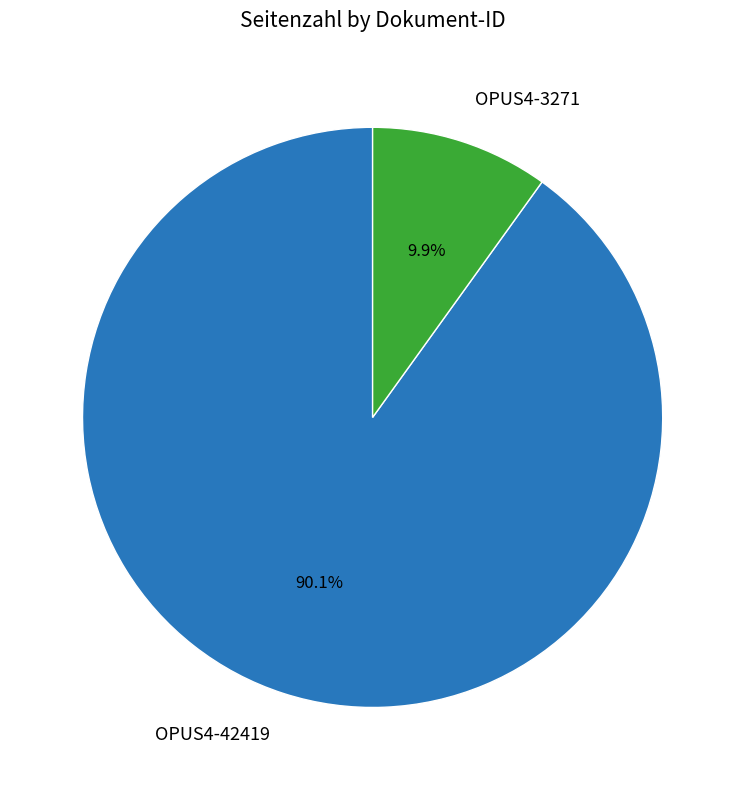

To the nearest percent, what is the combined percentage of OPUS4-3271 and OPUS4-42419?

100%